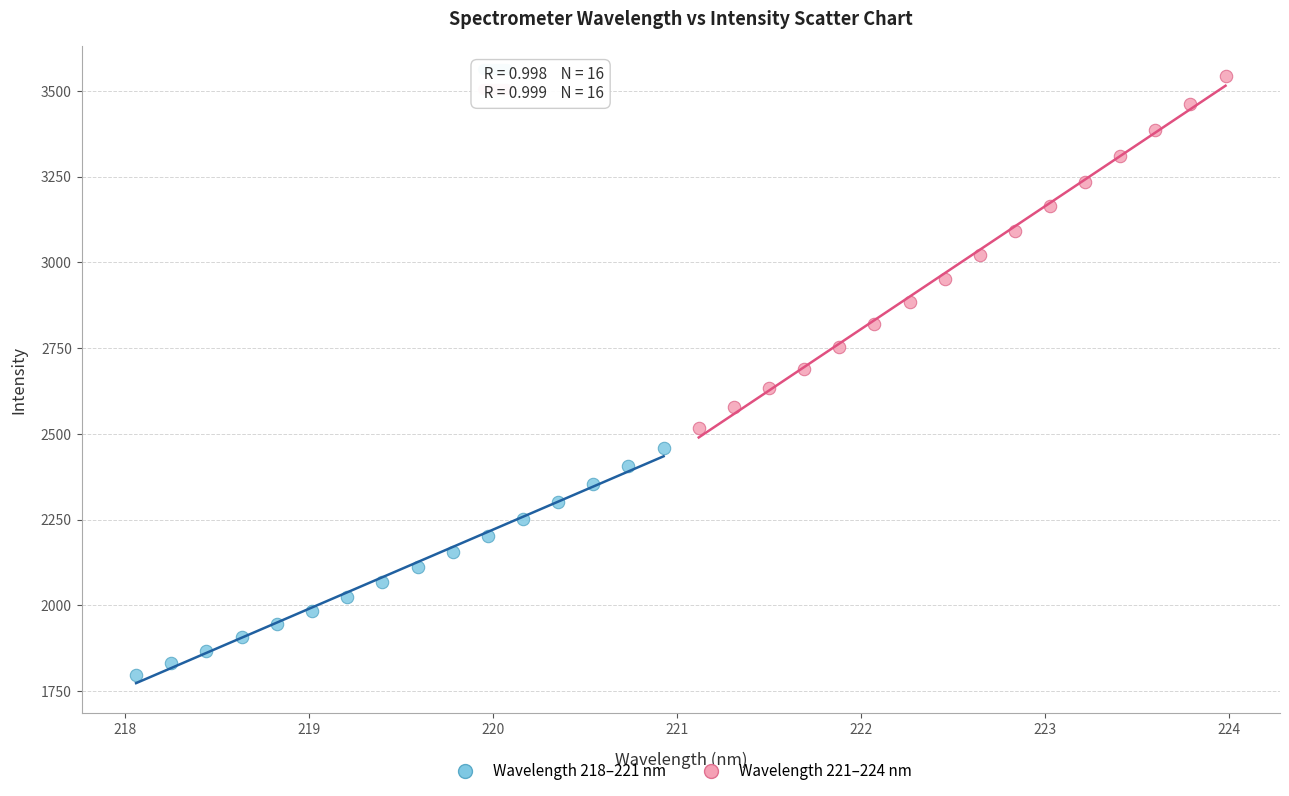

Which series has the largest Y range (max minus min)?

Wavelength 221–224 nm